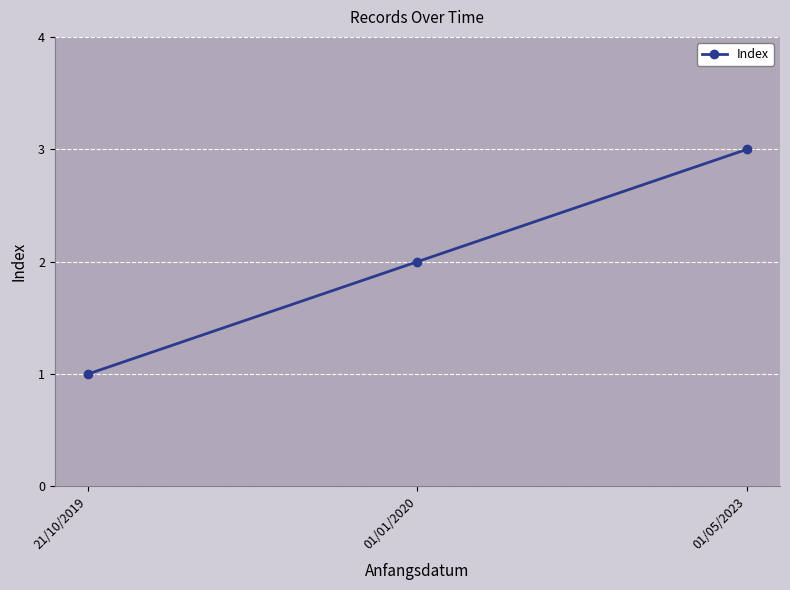

Rank the categories by value from highest to lowest.

01/05/2023, 01/01/2020, 21/10/2019